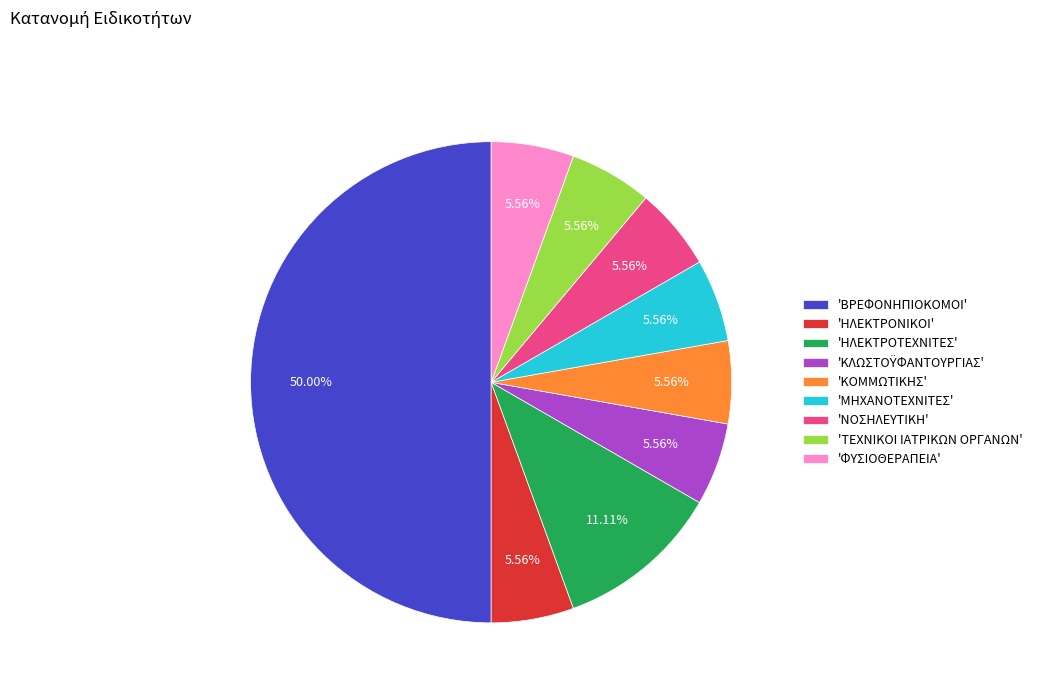

To the nearest percent, what is the average slice percentage?

11%